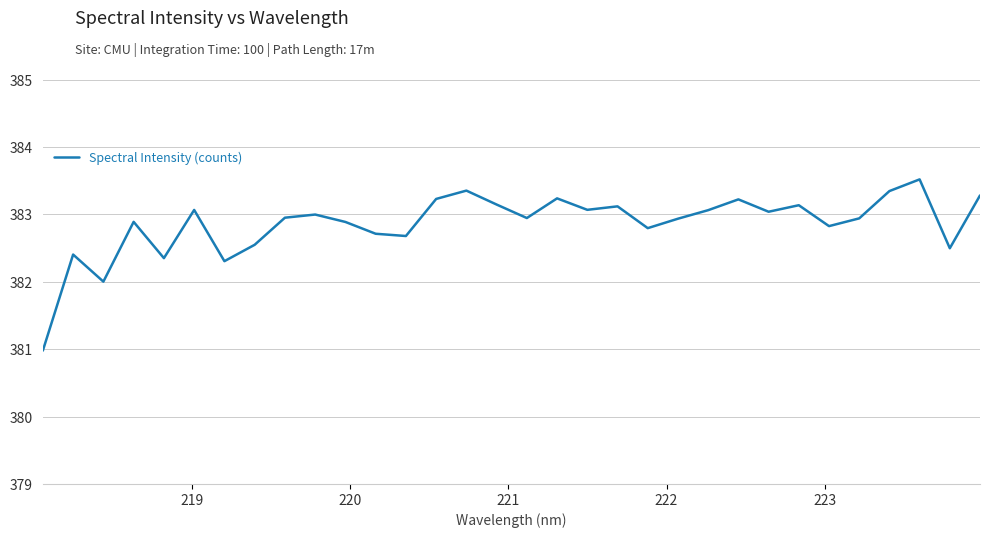

What is the difference between the maximum and minimum values?

2.5